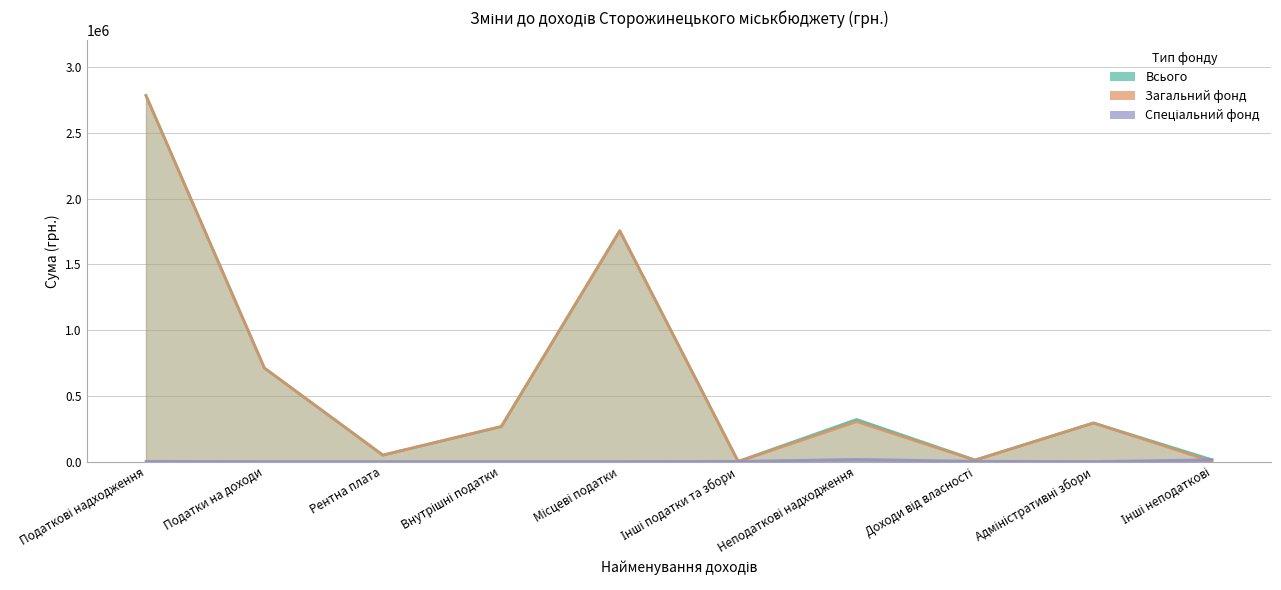

At which category does Загальний фонд reach its first local valley?

Рентна плата